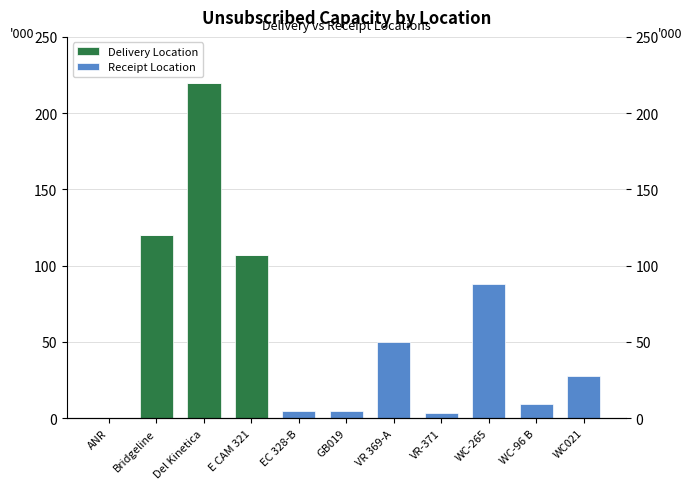

Reading right to left, what are all the values shown in this chart?

Delivery Location: 0	0	0	0	0	0	0	107000	220000	120000	0
Receipt Location: 27533	9000	87654	3200	50000	5000	5000	0	0	0	0